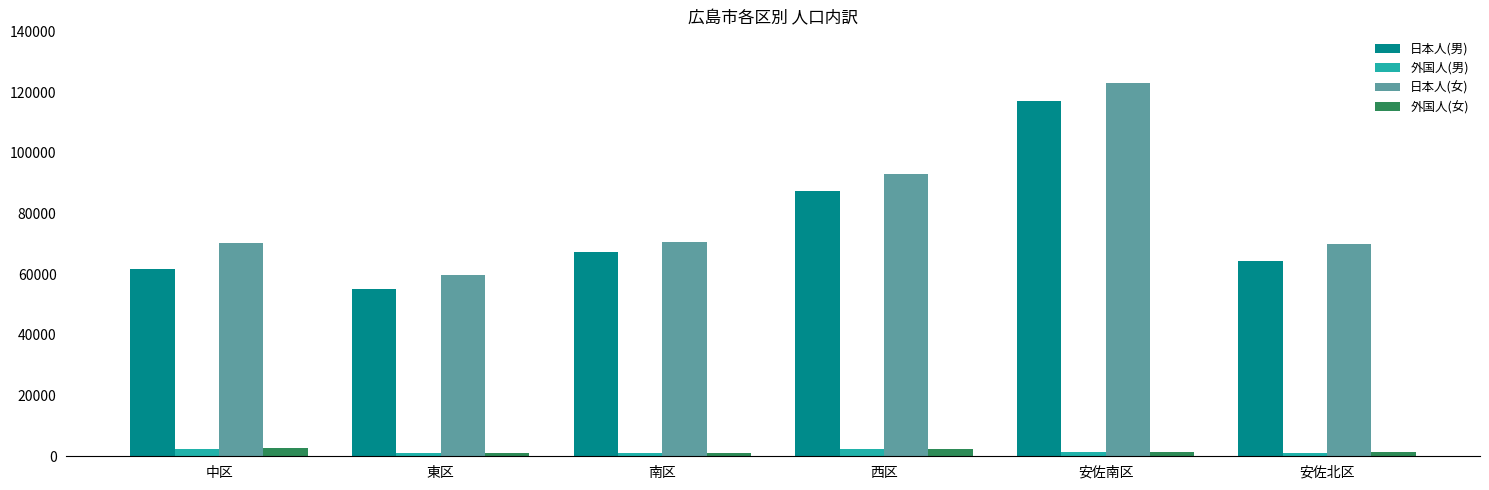

How many bars are there in total?

24